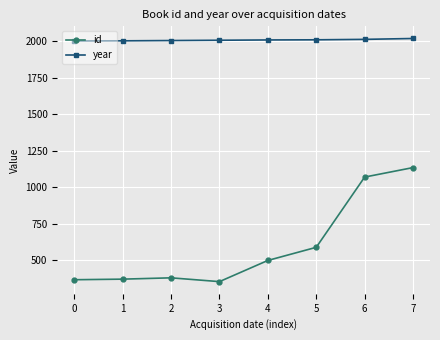

What is the sum of the id values at 6 and 0?

1439